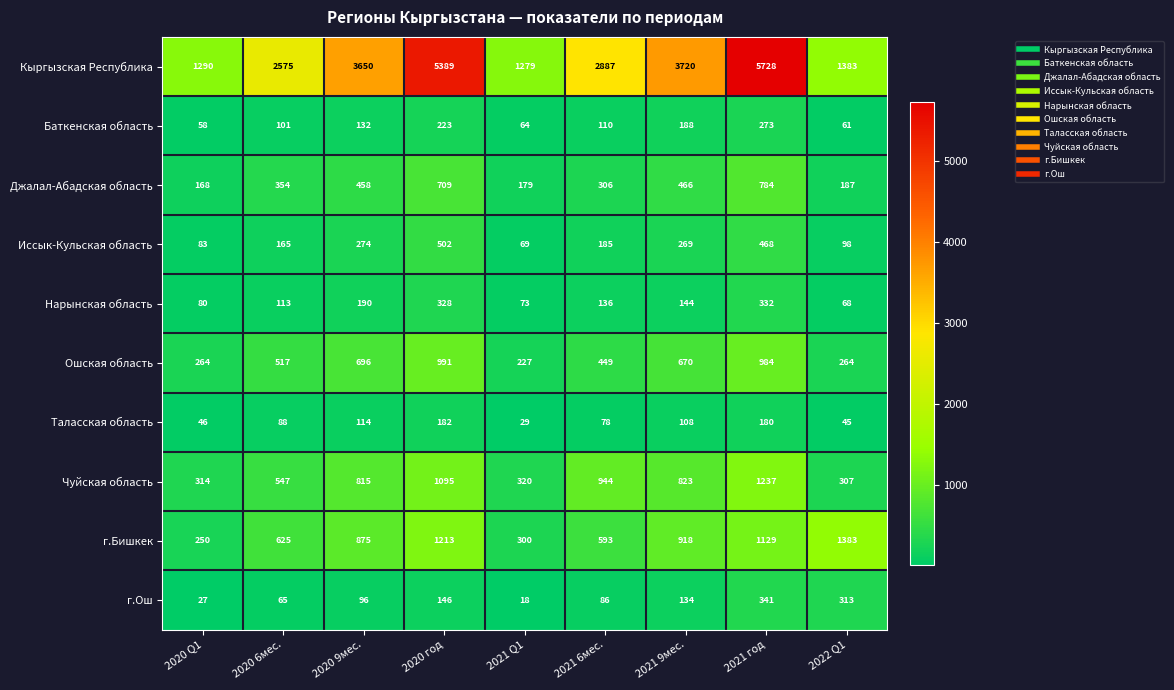

What is the approximate value of Нарынская область at 2020 6мес., to the nearest 10?

110